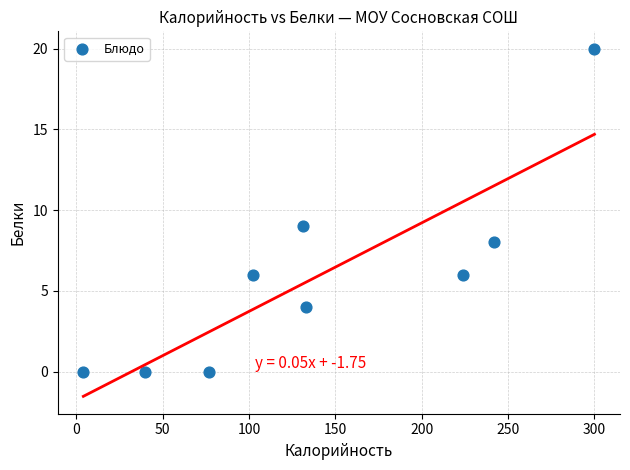

What Y value in the scatter plot is closest to 10?

9